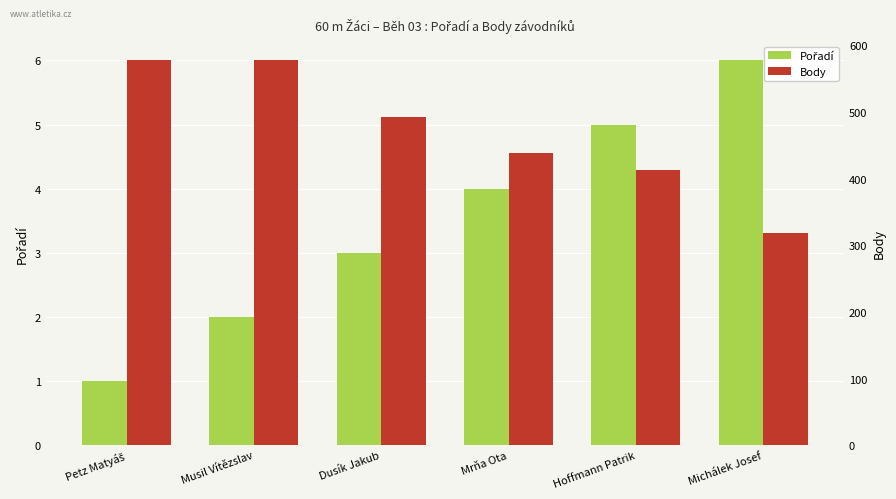

Rank the series by their average value, from lowest to highest.

Pořadí, Body